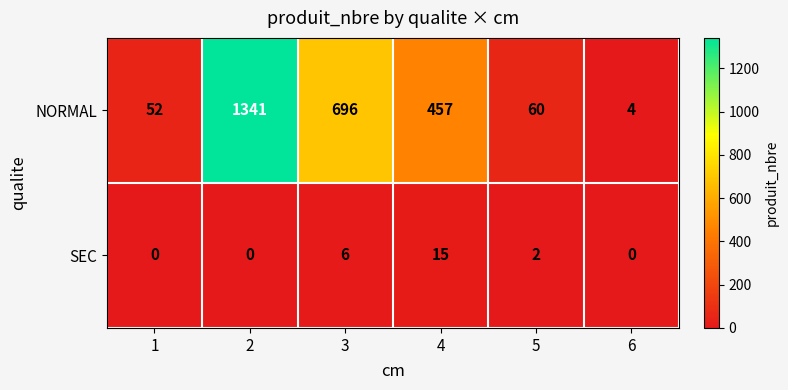

Reading left to right, list all the values displayed in this chart.

NORMAL: 52	1341	696	457	60	4
SEC: 0	0	6	15	2	0